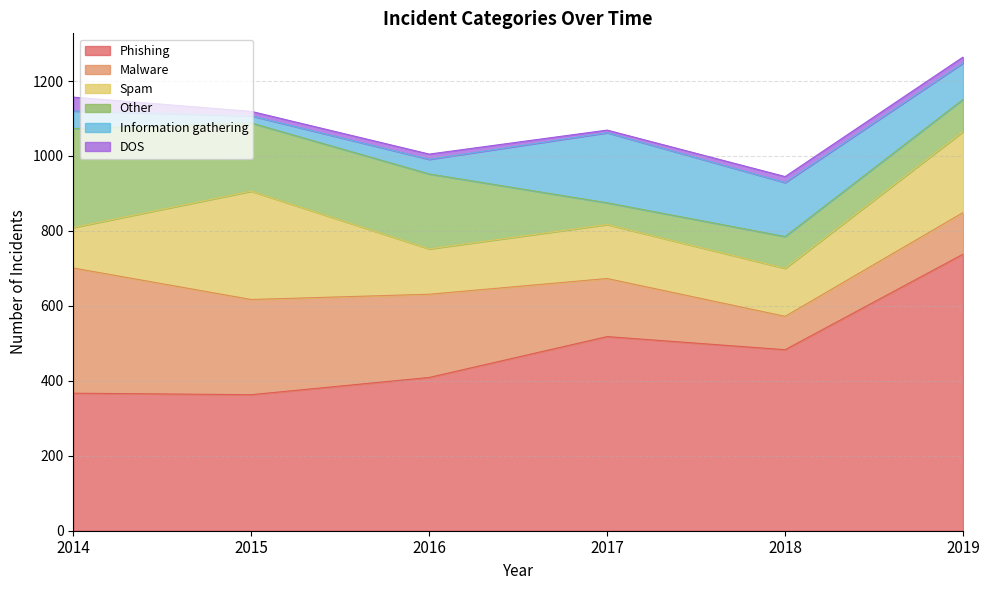

Reading right to left, transcribe all the data shown in this chart.

Phishing: 738	483	518	409	363	367
Malware: 111	89	155	222	254	334
Spam: 216	128	144	121	289	108
Other: 86	85	58	200	182	264
Information gathering: 97	144	187	39	19	47
DOS: 16	16	7	14	12	37